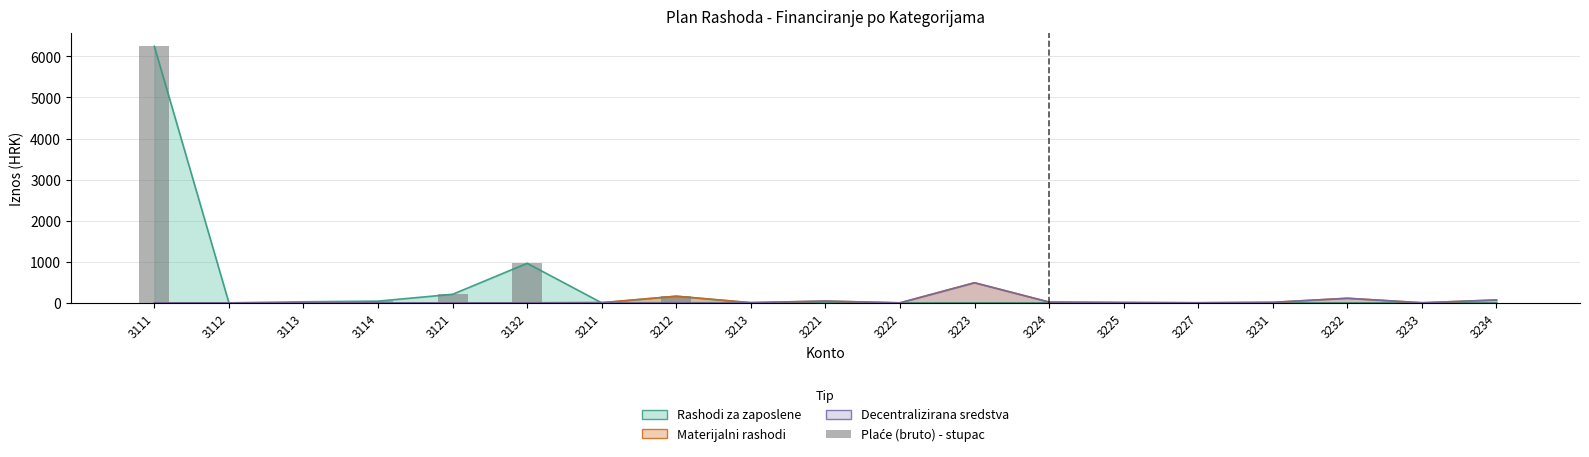

What is the greatest value displayed?

6246.0